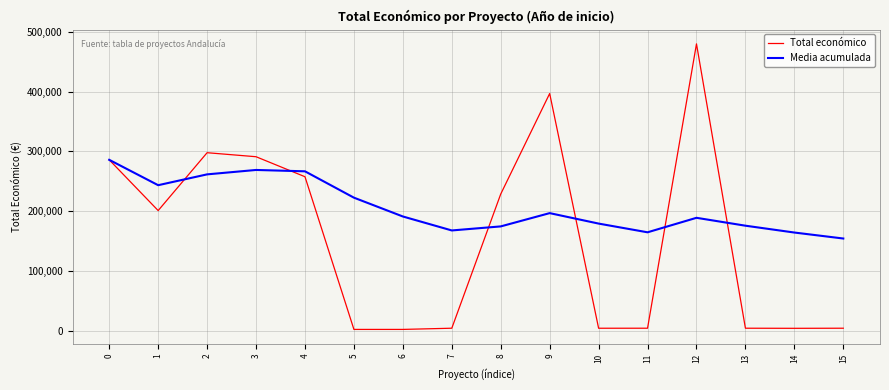

What is the total value across all series at 4?

524676.8